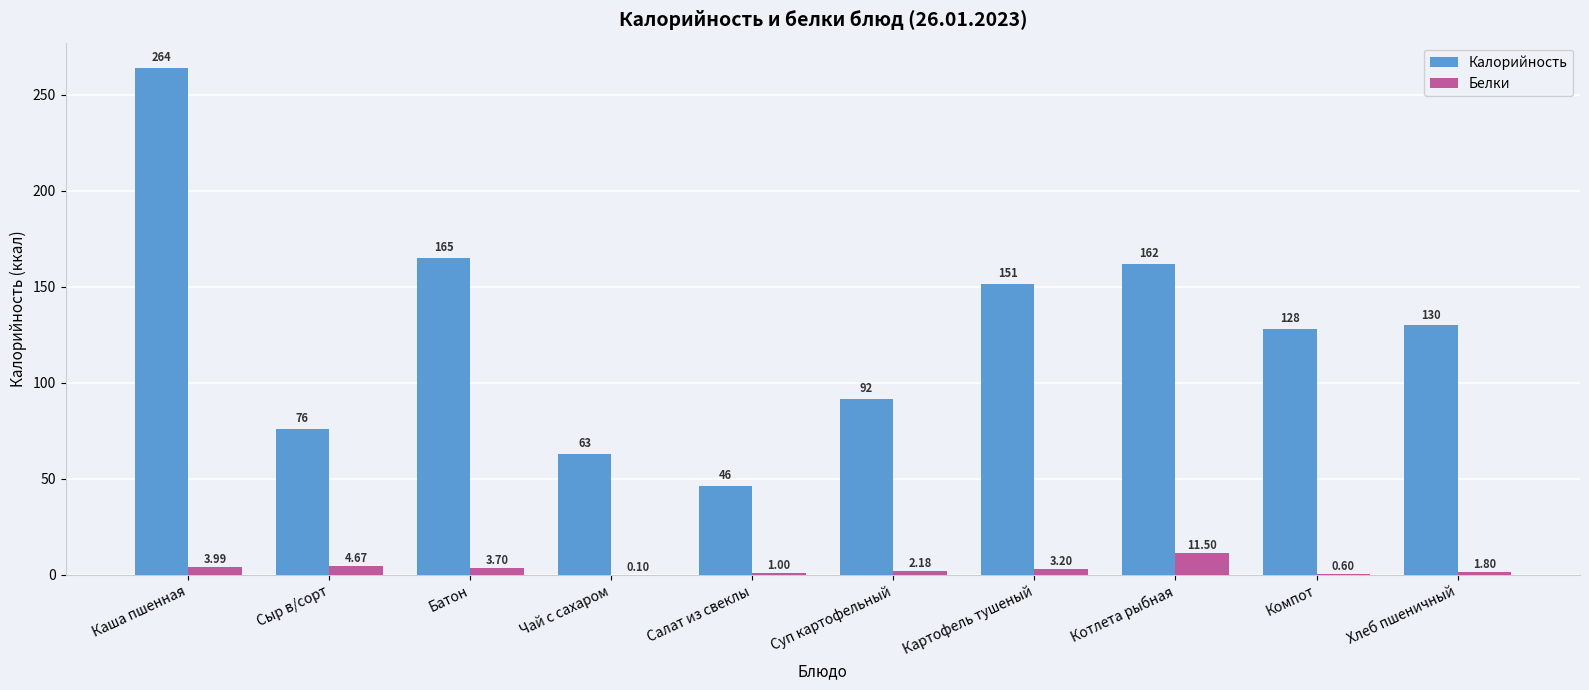

Between Батон and Салат из свеклы, which series saw the biggest shift?

Калорийность